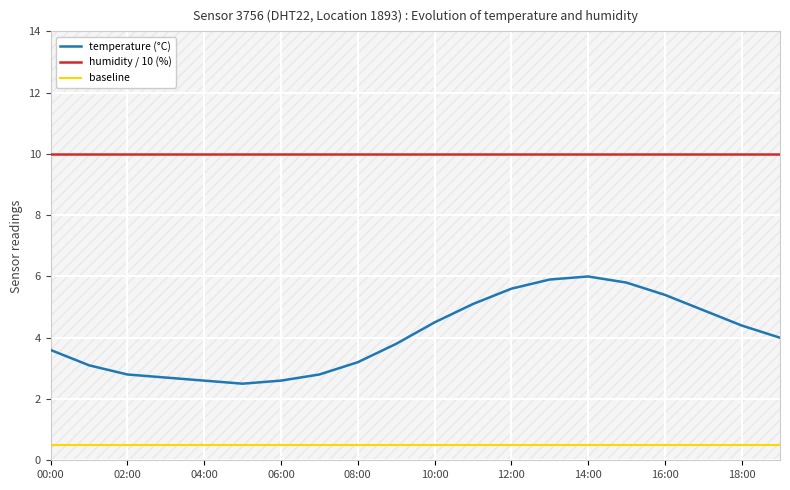

Rank the series by their maximum value, from highest to lowest.

humidity / 10 (%), temperature (°C), baseline